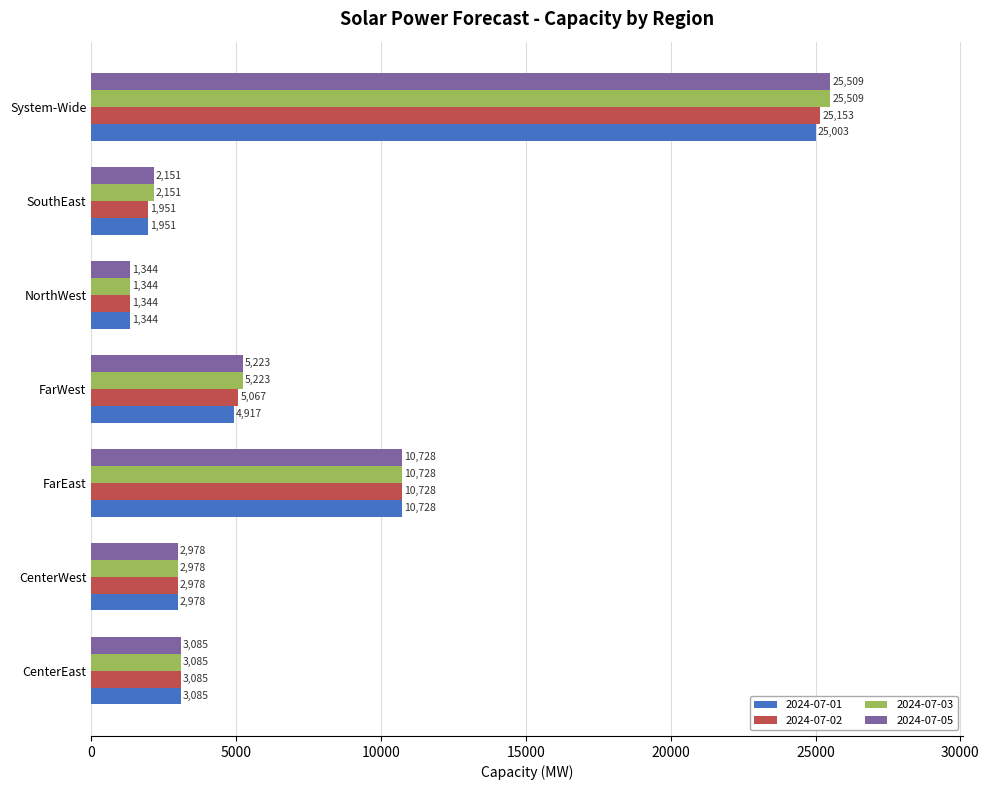

Where is 2024-07-02 nearest to the value 13248?

FarEast